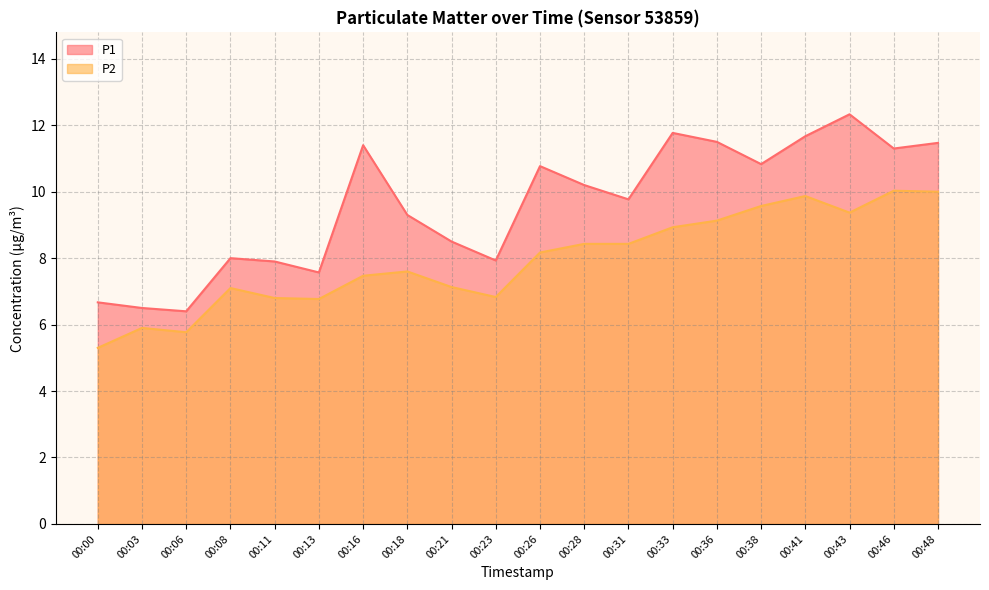

Where does the P2 series first go above 8?

00:26